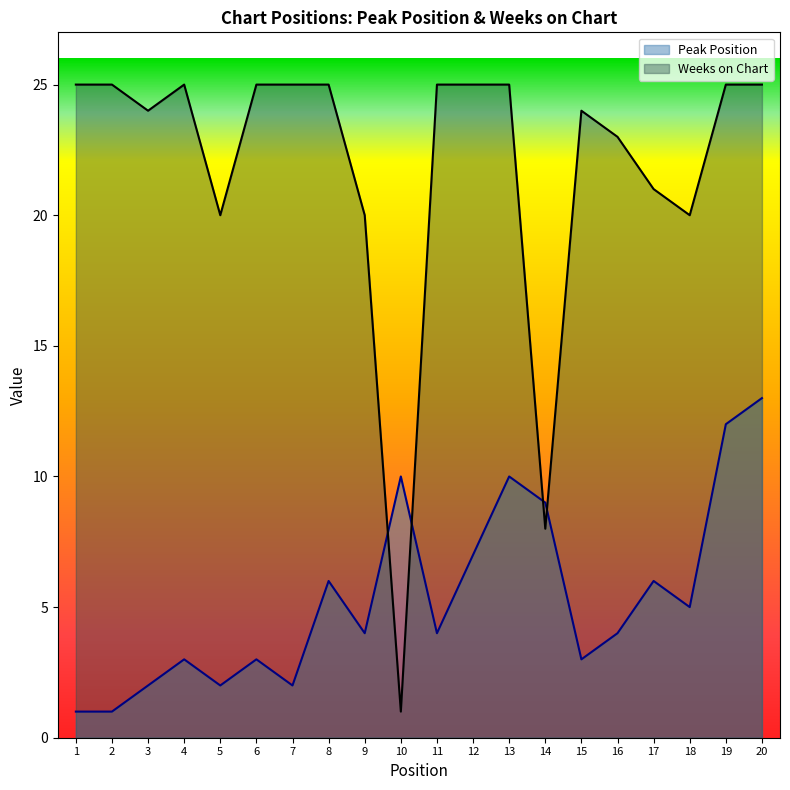

What is the value of the Weeks on Chart point at the 9th from the left?

20